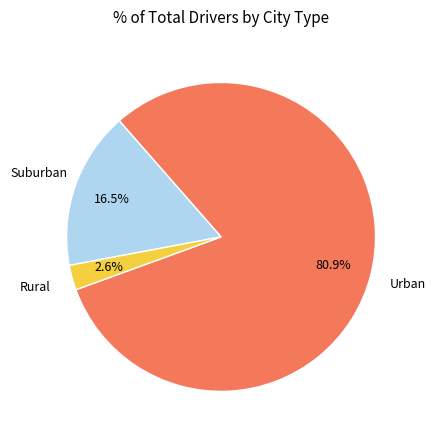

Does any single category account for the majority?

Yes